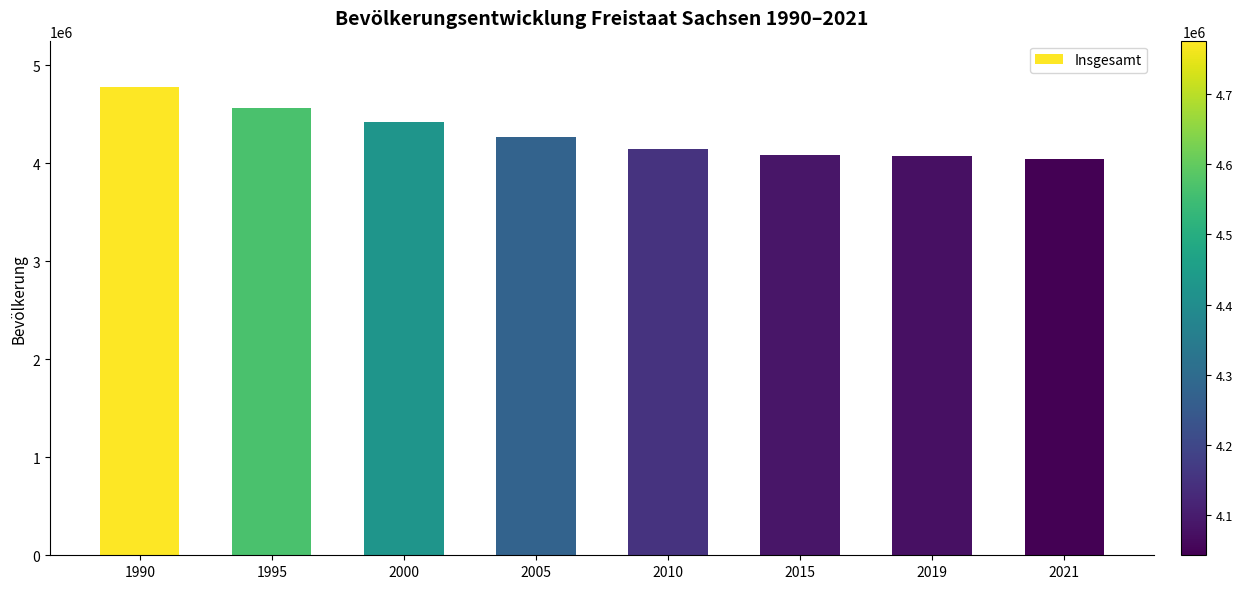

The chart shows a value of 1381079 at 2015. True or false?

False